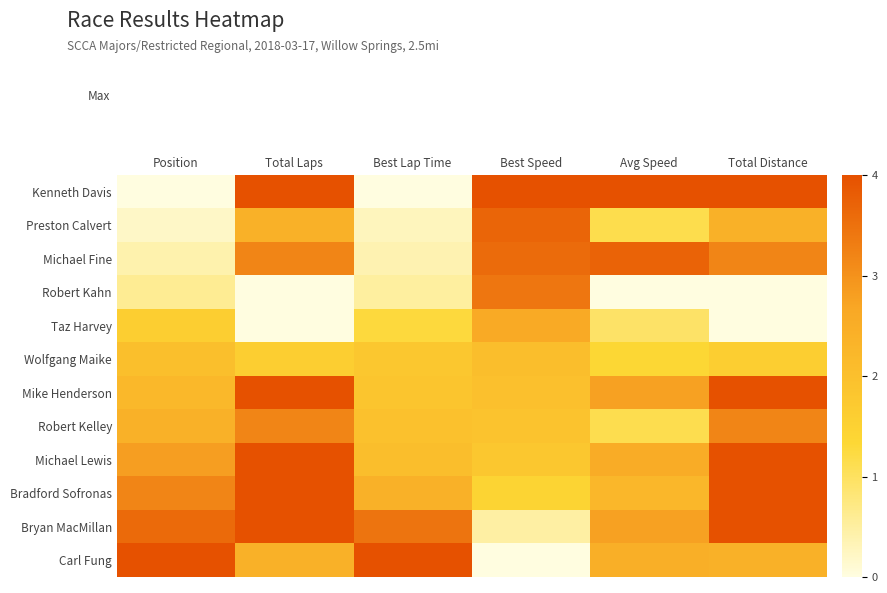

Between Total Laps and Best Lap Time, which series saw the biggest shift?

Kenneth Davis